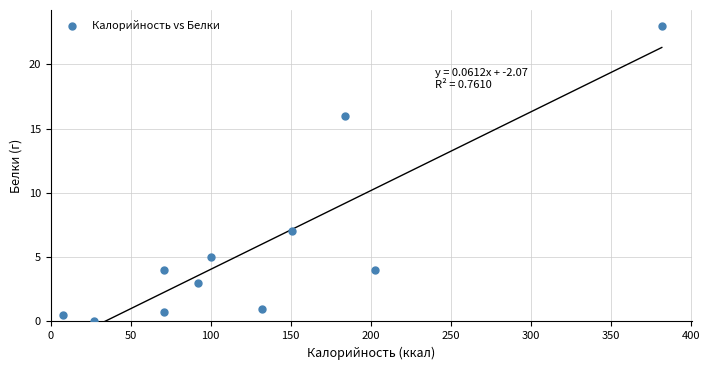

What Y value in the scatter plot is closest to 11?

7.0